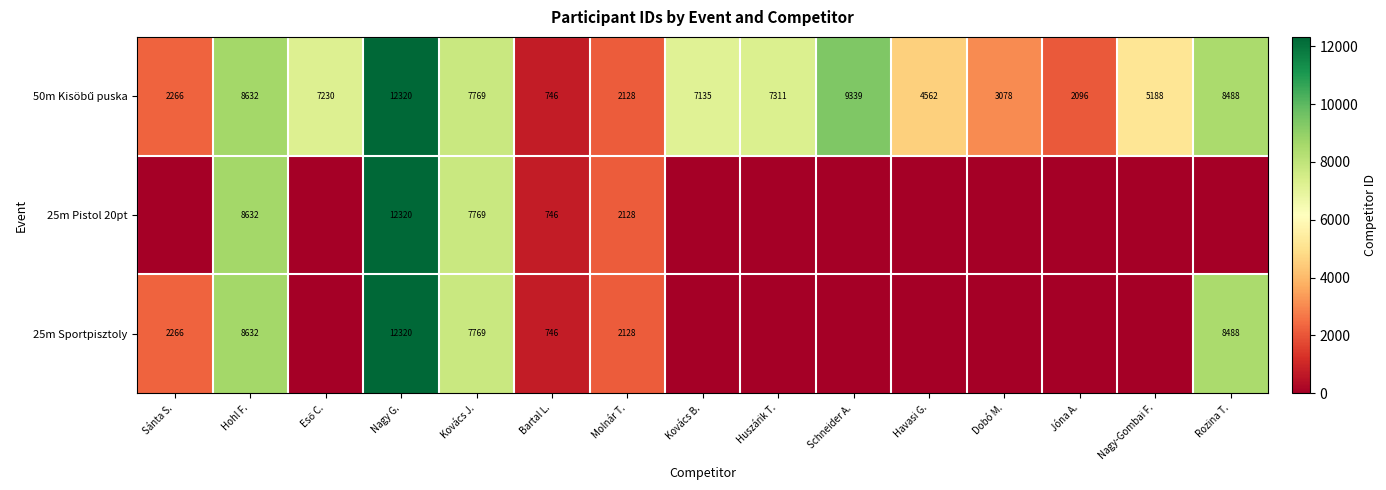

True or false: 25m Sportpisztoly has a value of 645 at Sánta S..

False